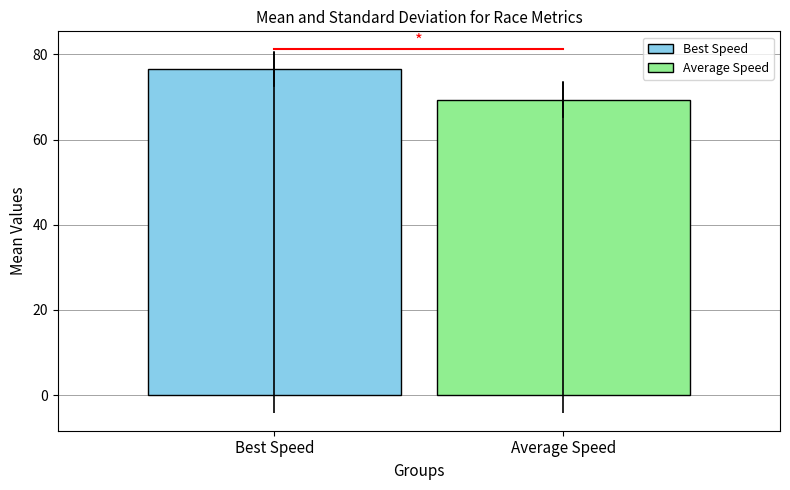

How many series are shown in this chart?

2